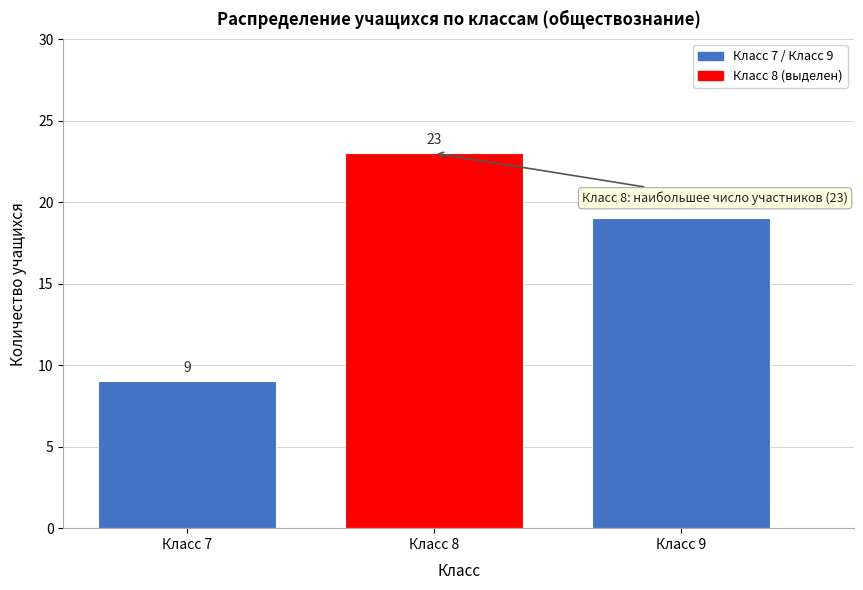

Reading left to right, list all the values displayed in this chart.

9	23	19